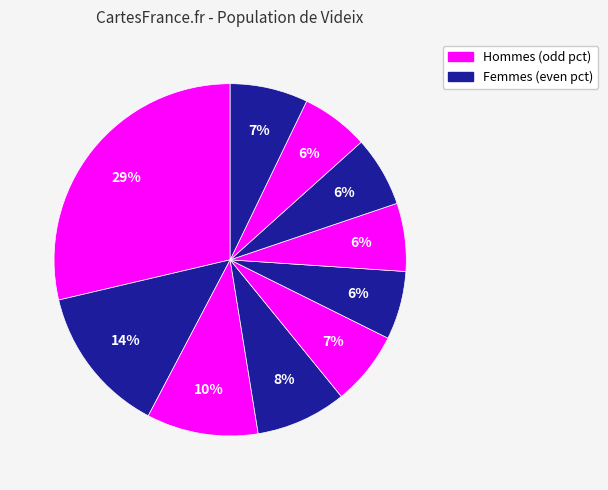

How many slices are in this pie chart?

10